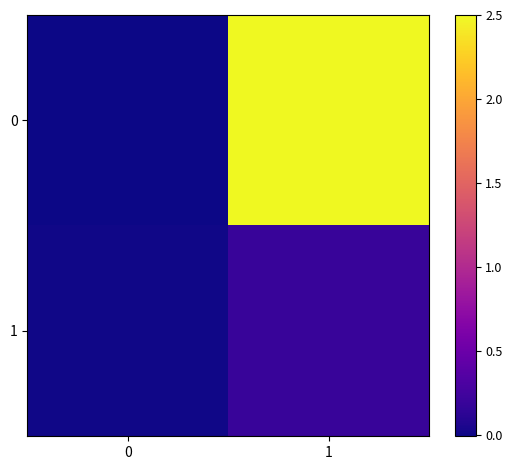

Reading right to left, list all the values displayed in this chart.

0: 1=2.5	0=-0.0
1: 1=0.2	0=0.0